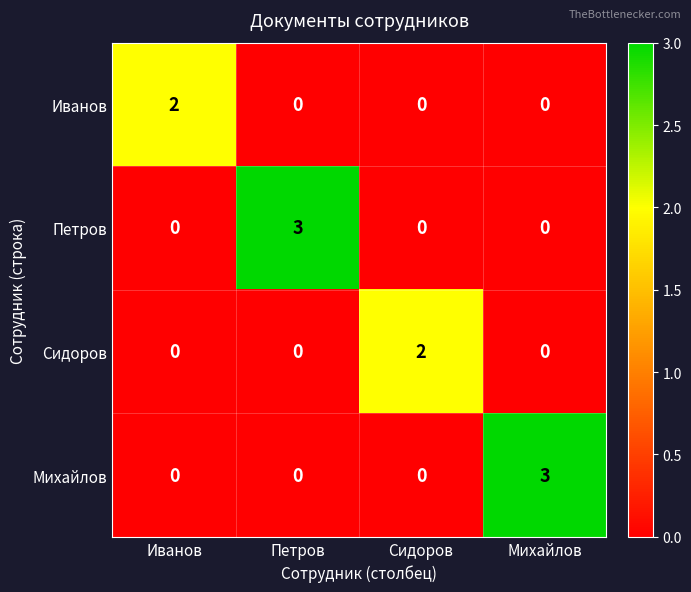

Reading left to right, transcribe all the data shown in this chart.

Иванов: 2	0	0	0
Петров: 0	3	0	0
Сидоров: 0	0	2	0
Михайлов: 0	0	0	3